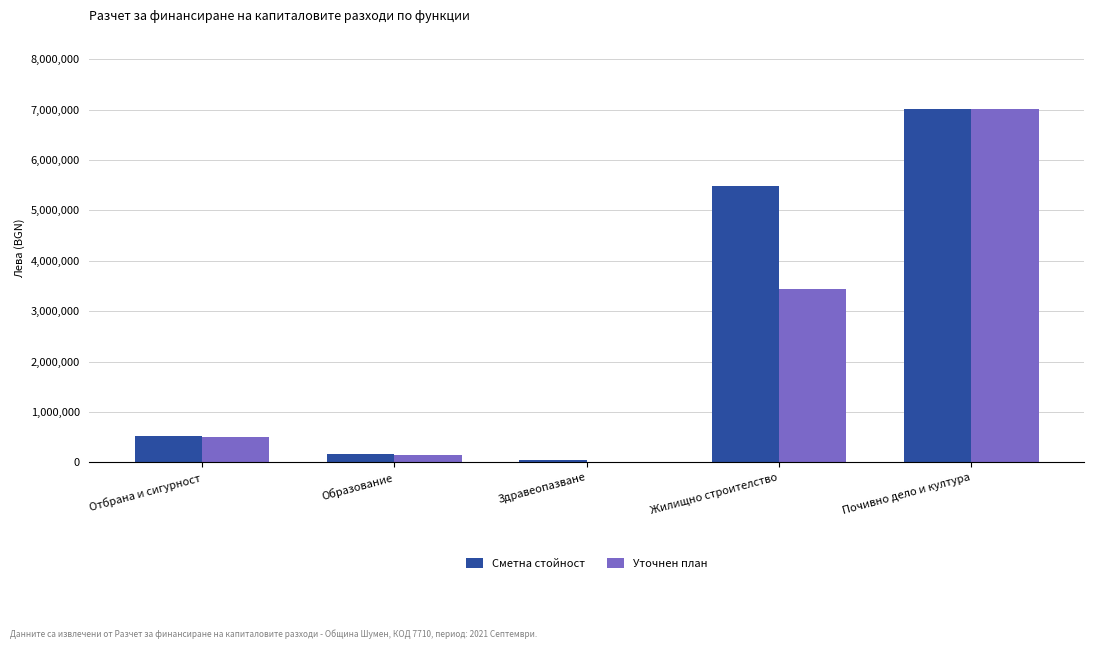

What is the sum of the Уточнен план values at Здравеопазване and Почивно дело и култура?

7010872